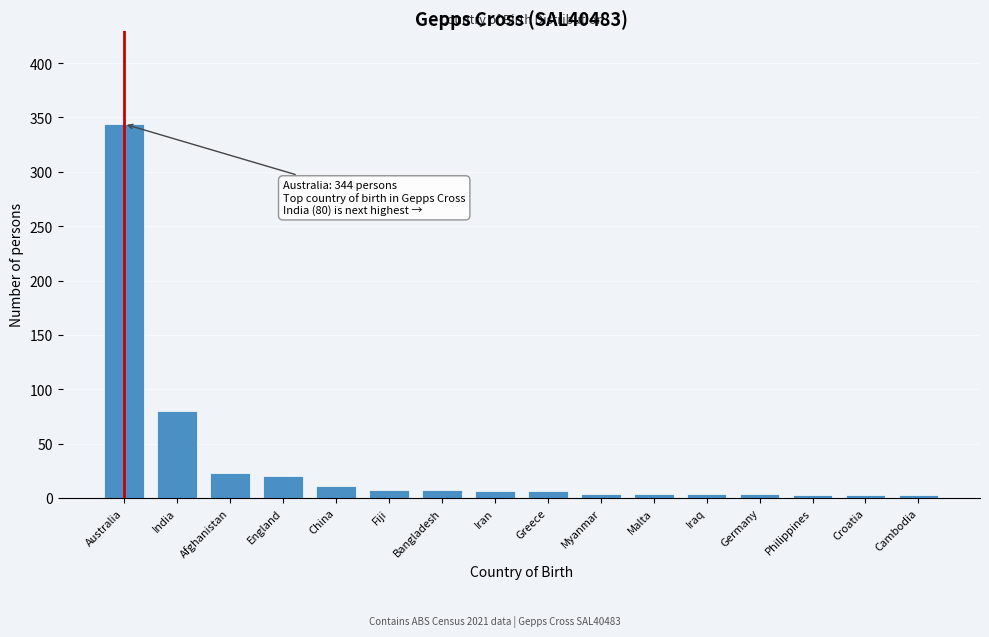

What is the difference between the maximum and minimum values?

341